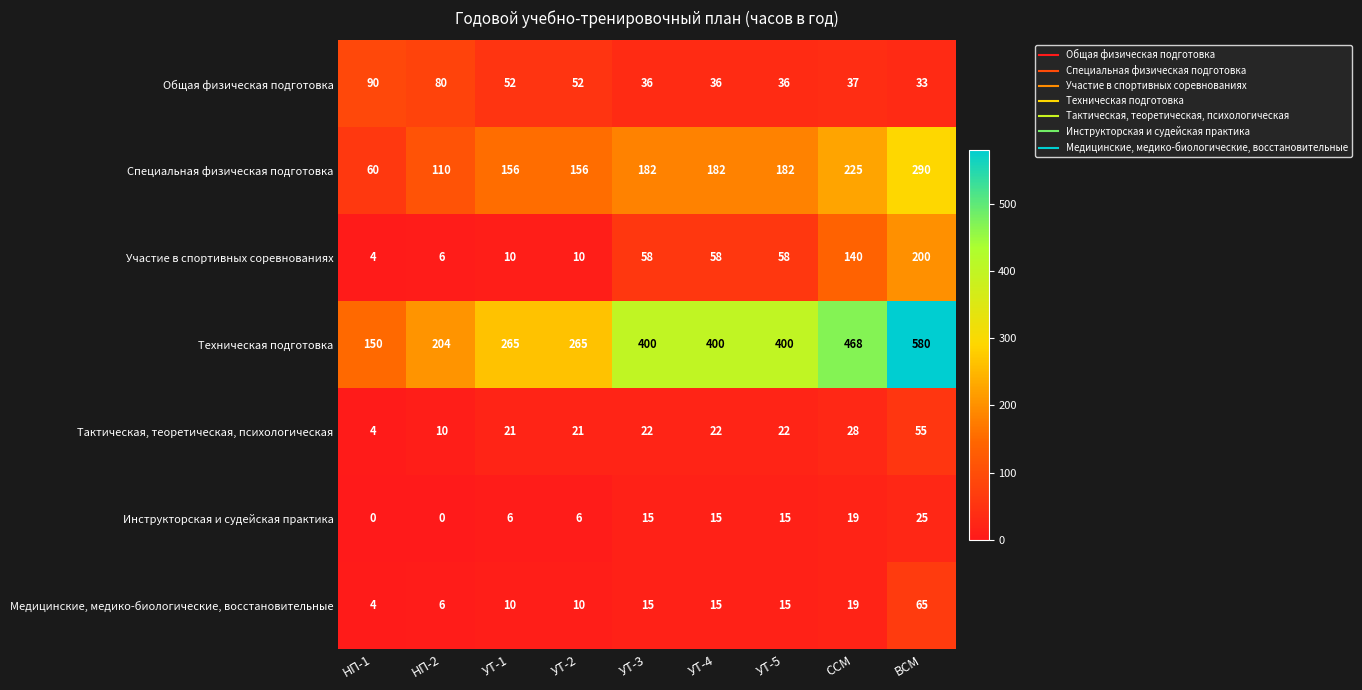

Count the number of data series in this chart.

7